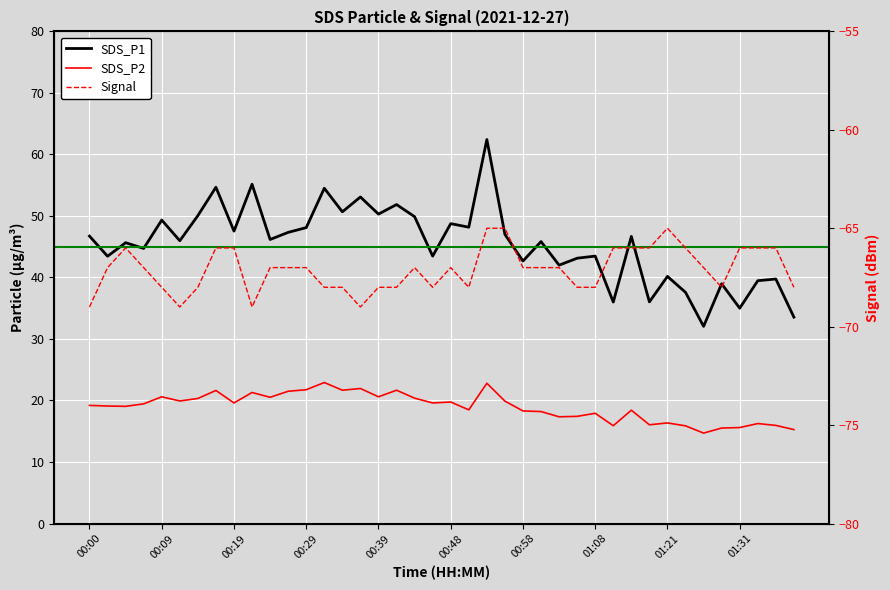

Which series has the largest total across all categories?

SDS_P1